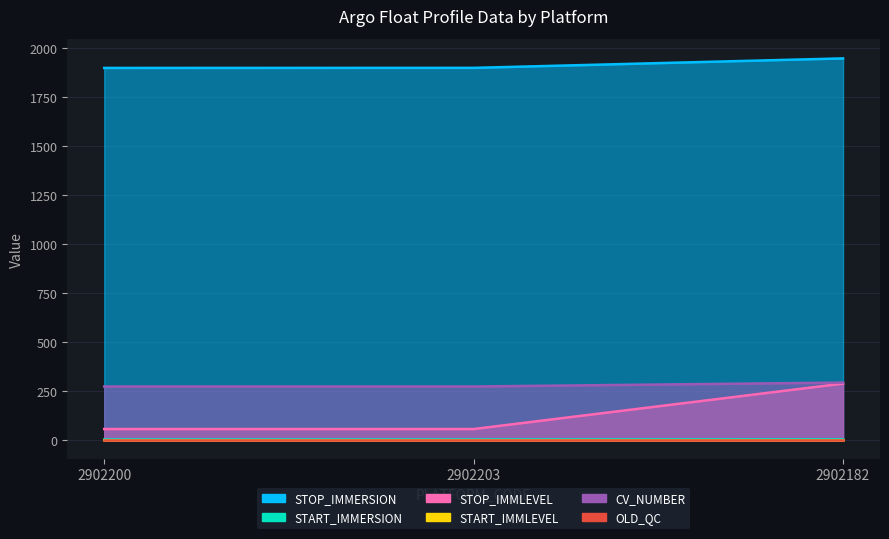

Count the number of categories in the chart.

3